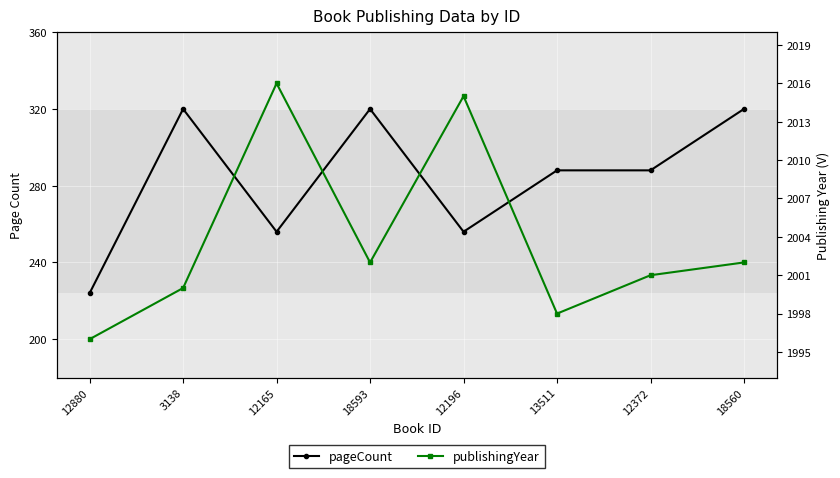

What is the approximate value of pageCount at 12196, to the nearest 10?

260